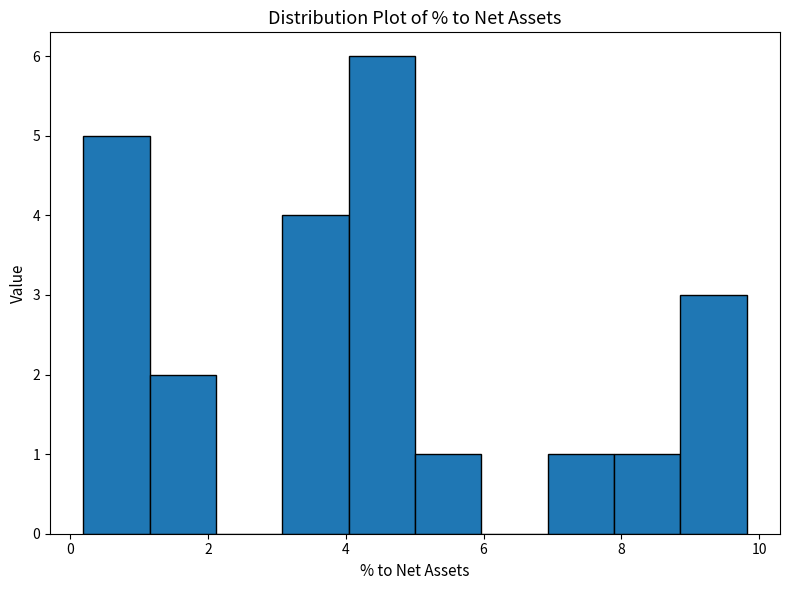

How tall is the bar that spans 7.0 to 7.8 on the x-axis? Neither the bar edges nor the heights are printed on the chart, so give them approximately, as read against the axes.

1